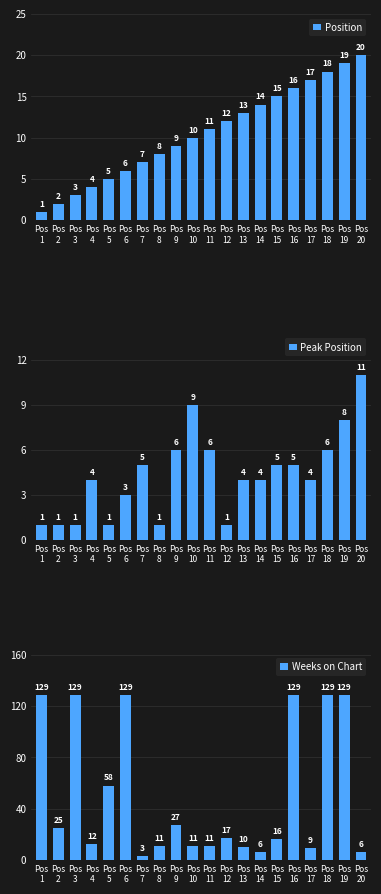

What is the average value of the Position series?

10